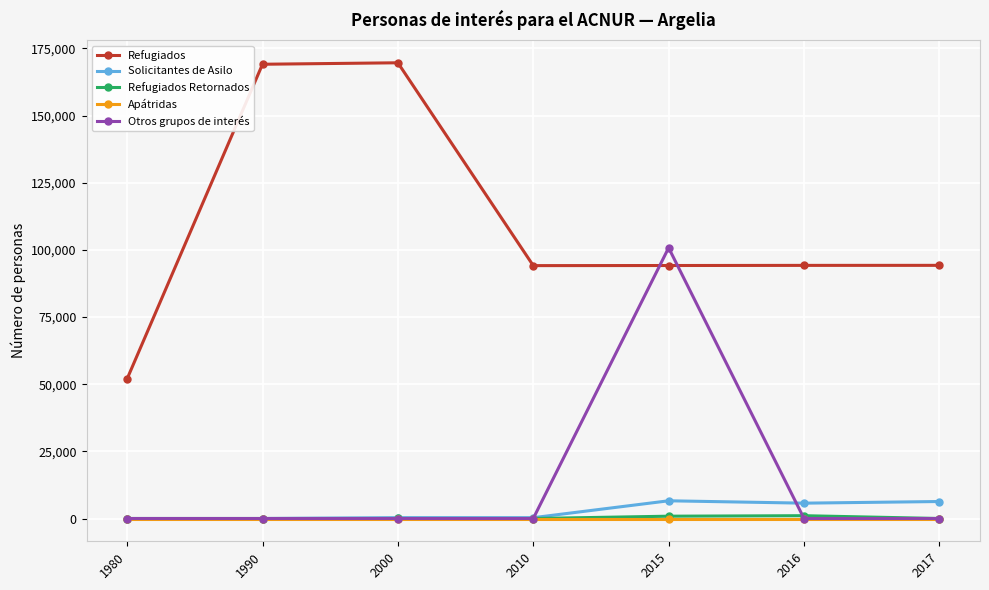

Is this an area chart (filled region under the line)?

No